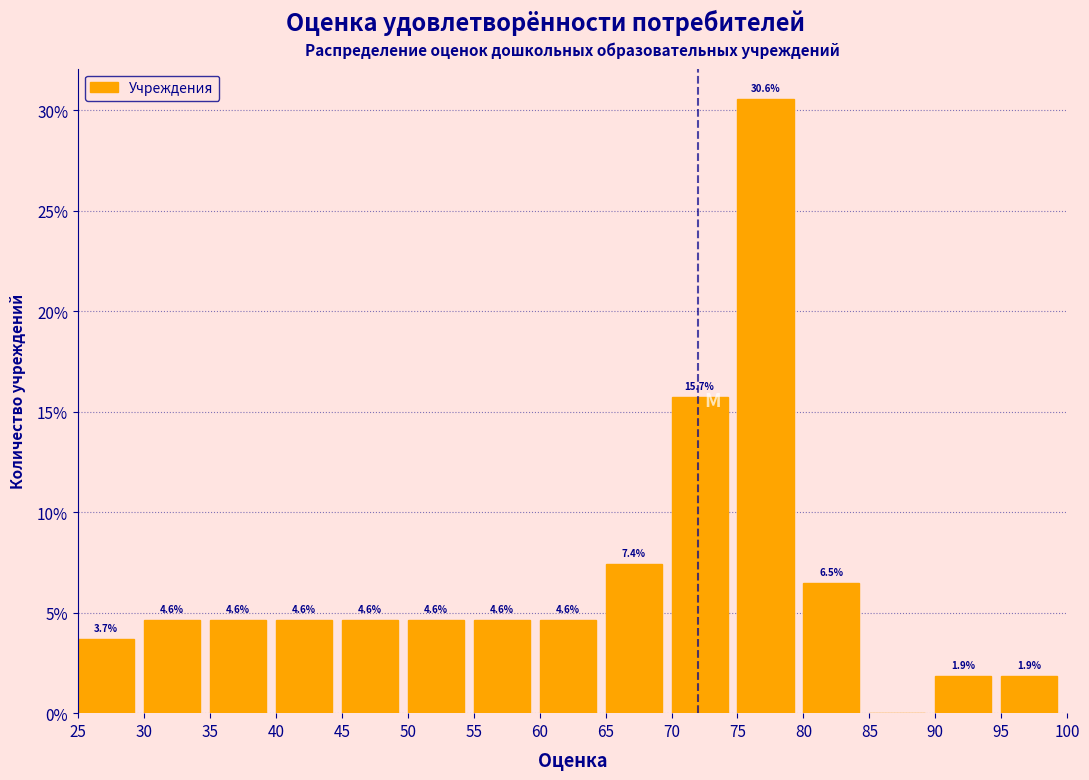

Which range on the x-axis has the tallest bar?

75 to 80